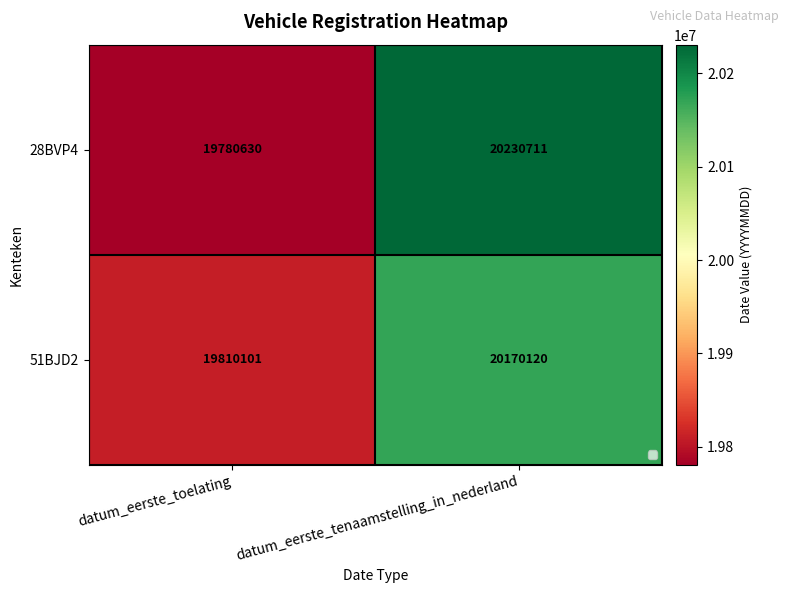

What value does the 51BJD2 series have at datum_eerste_toelating?

19810101